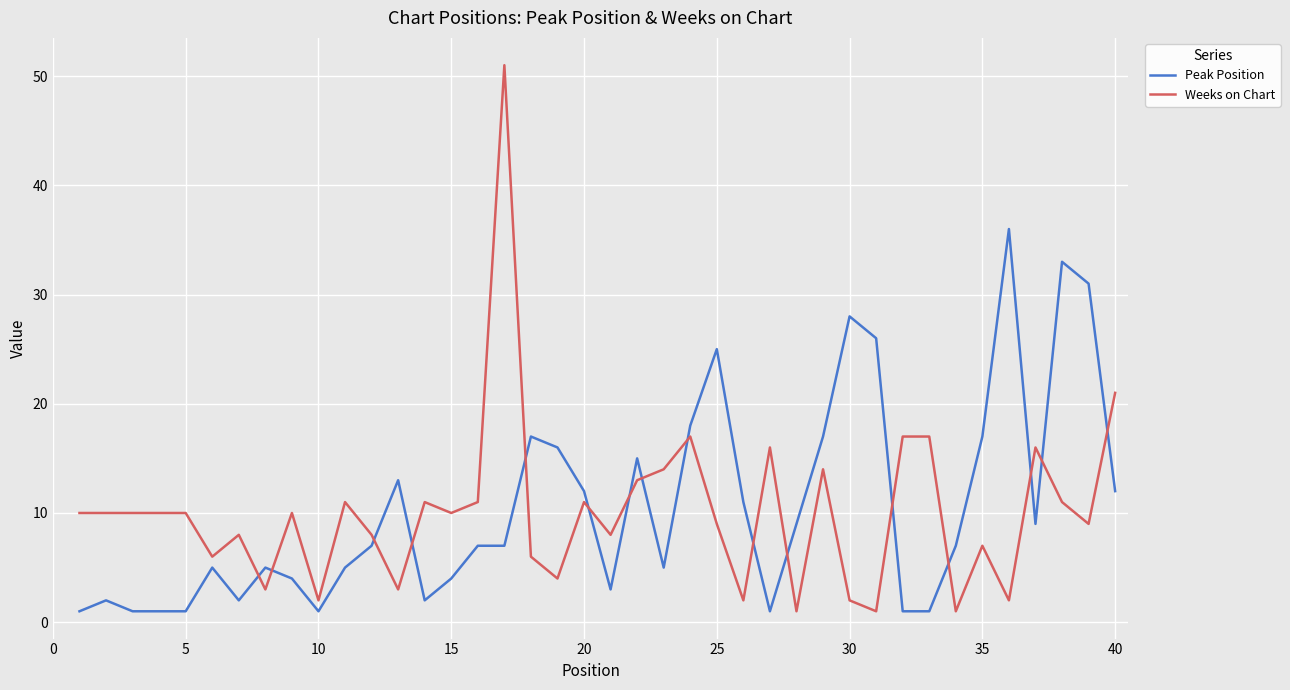

Which series has the widest spread of values?

Weeks on Chart